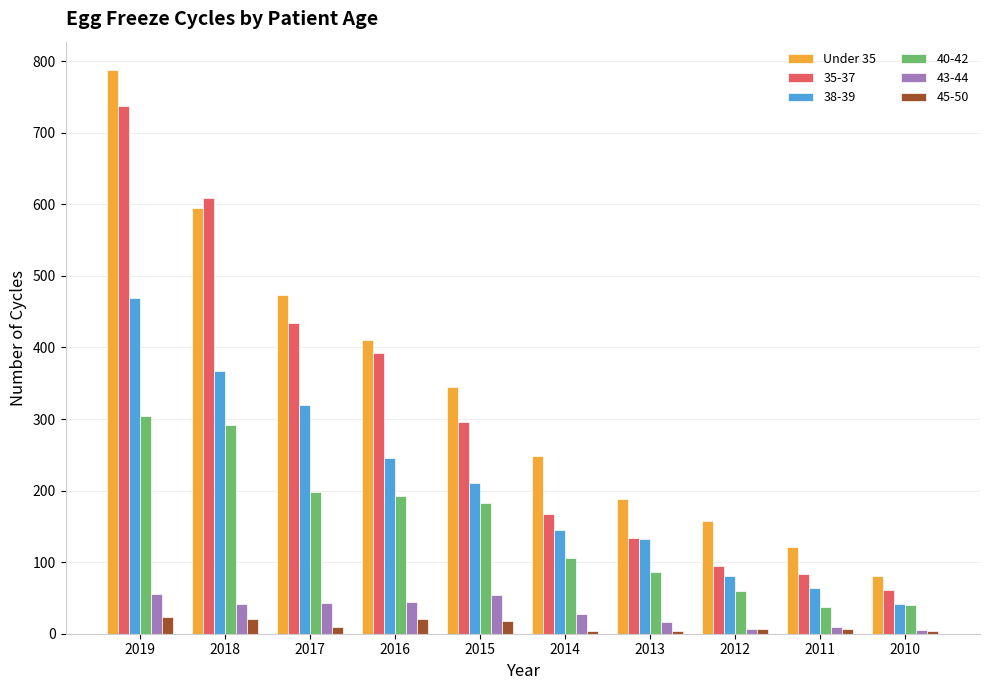

Is the value of 40-42 at 2011 greater than the value of 35-37 at 2018?

No